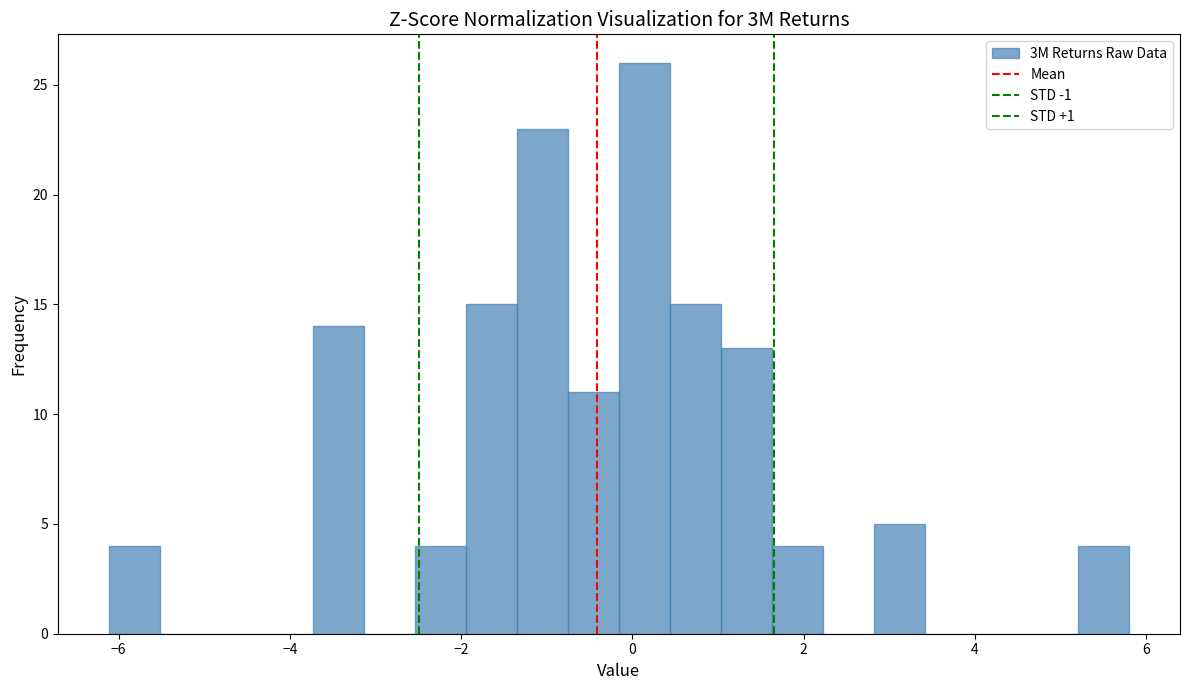

Read against the x-axis, roughly where is the centre of the tallest bar?

0.2